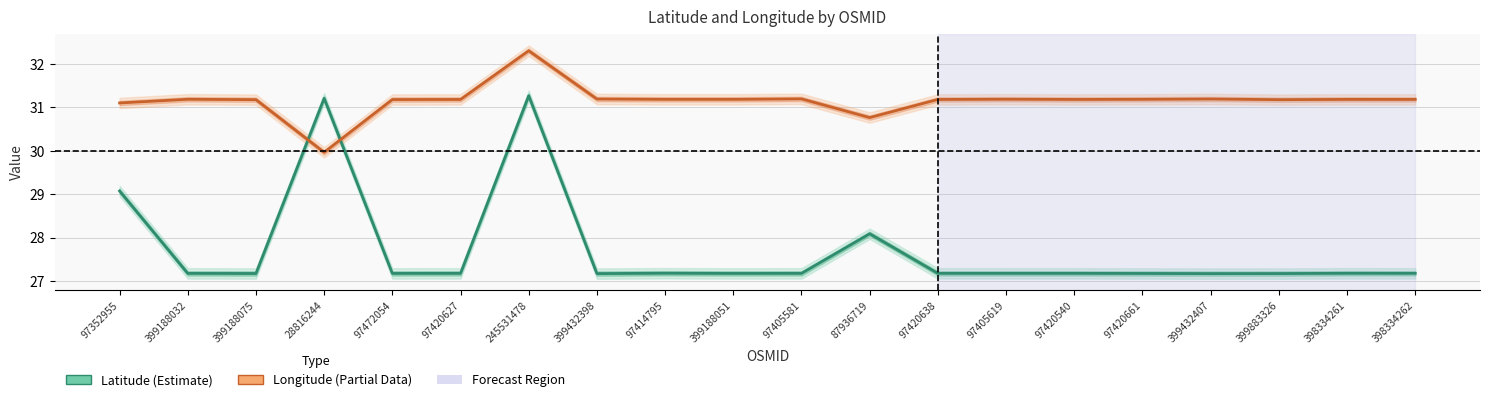

At which label is Longitude closest to 31?

97352955